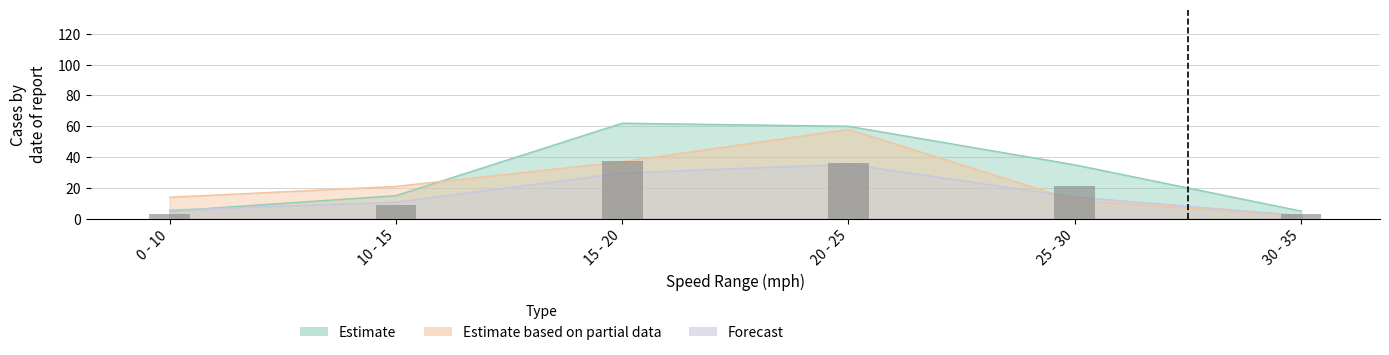

At which label does Total first exceed 14?

15 - 20